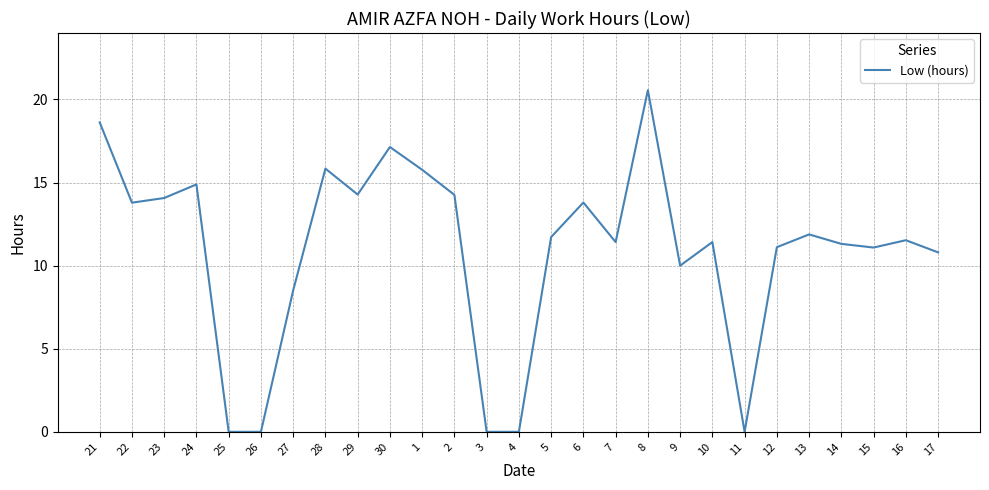

At which category does the chart reach its peak across all series?

8